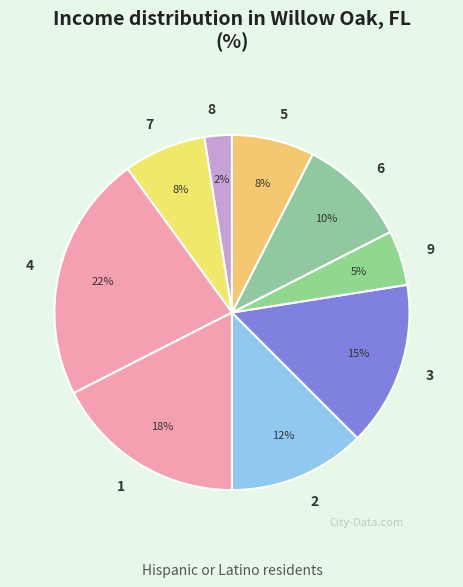

To the nearest percent, what portion does 3 represent?

15%